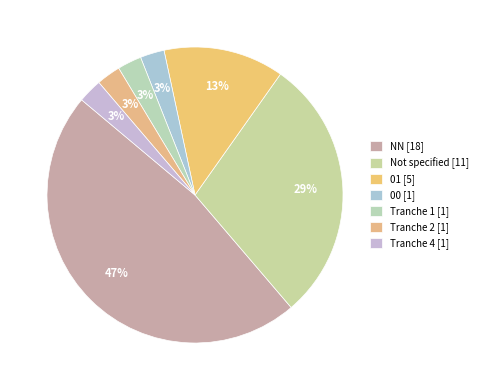

To the nearest percent, what is the difference between the largest and smallest slice percentages?

45%